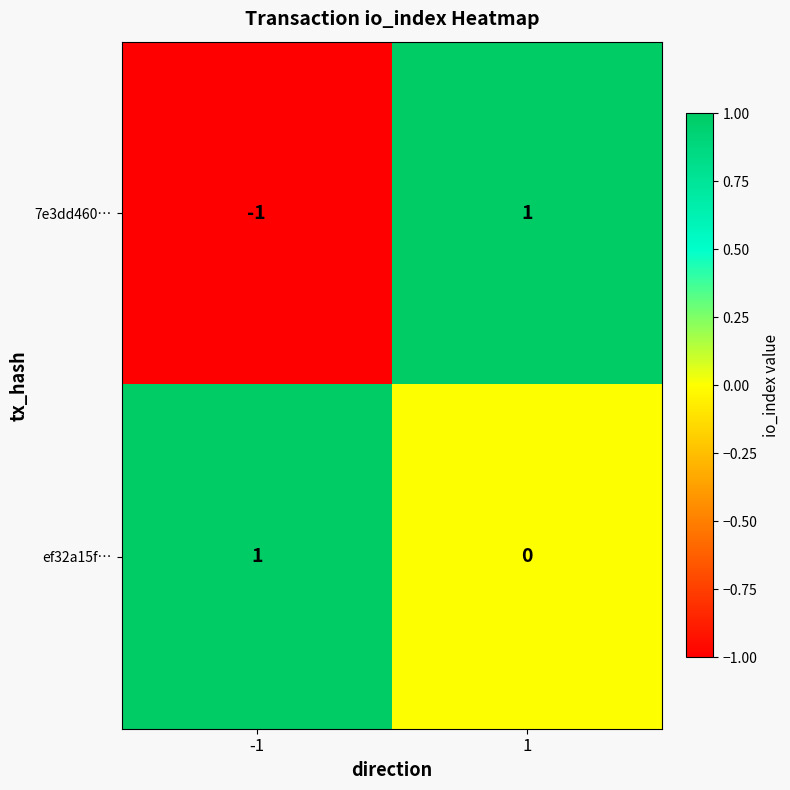

The value of ef32a15f… at -1 is 0. True or false?

False